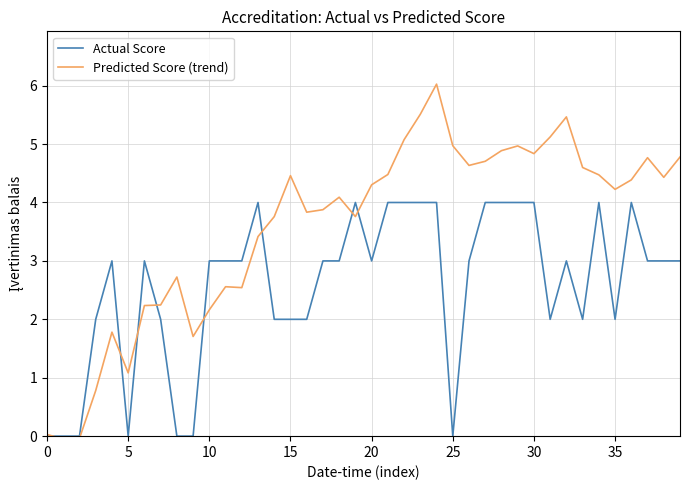

What are all the series names shown in the legend?

Actual Score, Predicted Score (trend)